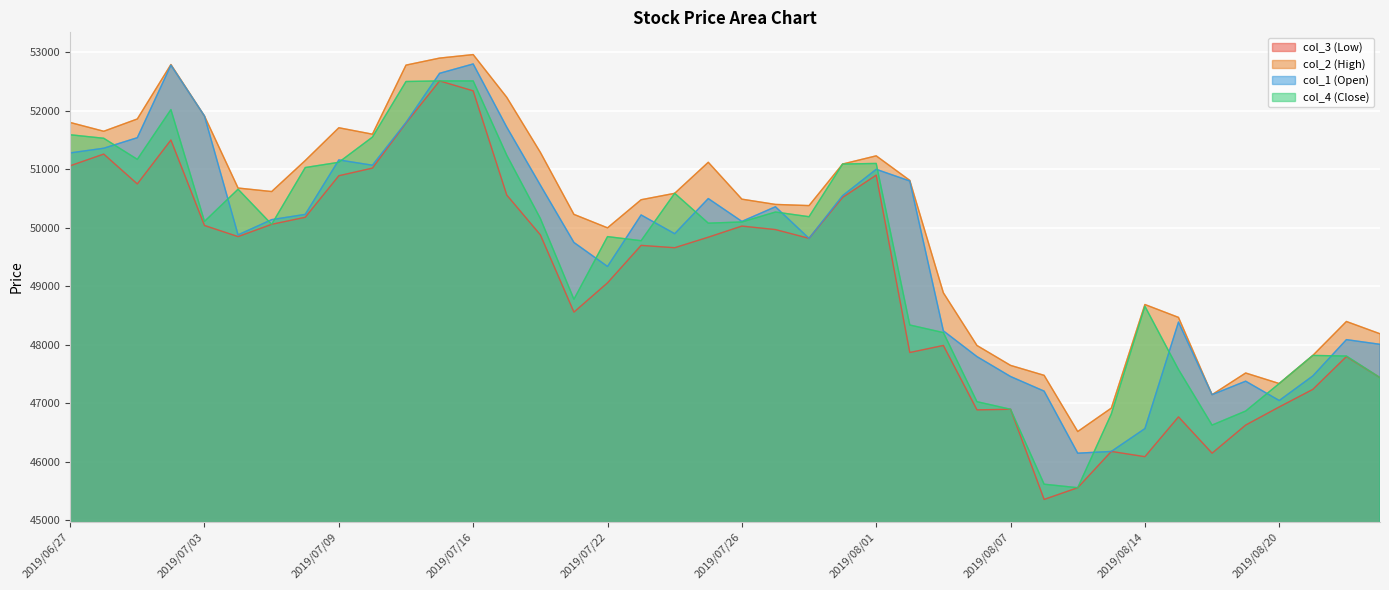

How many lines are shown in the chart?

4